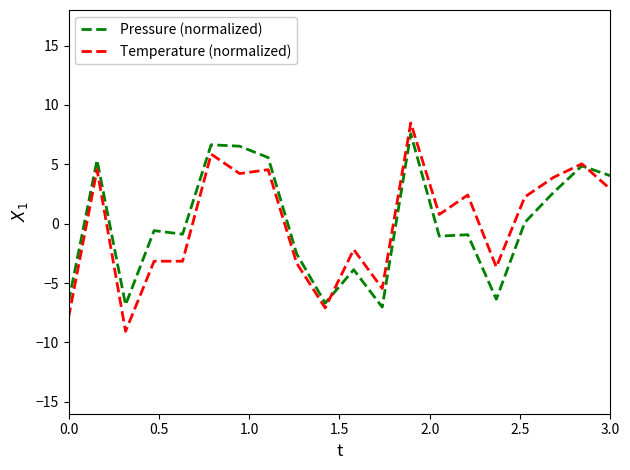

What is the maximum value for Temperature (normalized)?

8.5